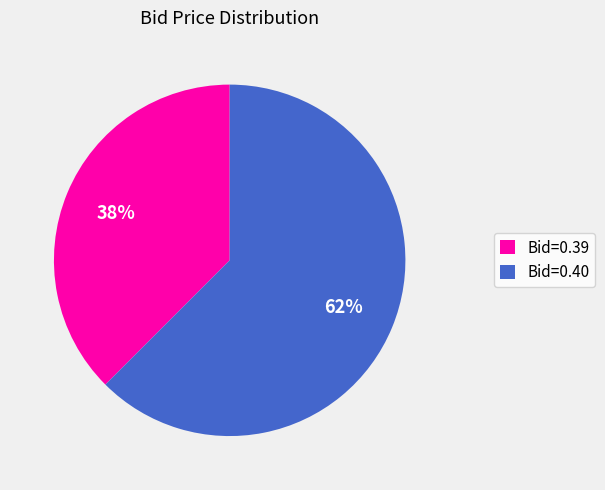

How many segments does this pie chart have?

2